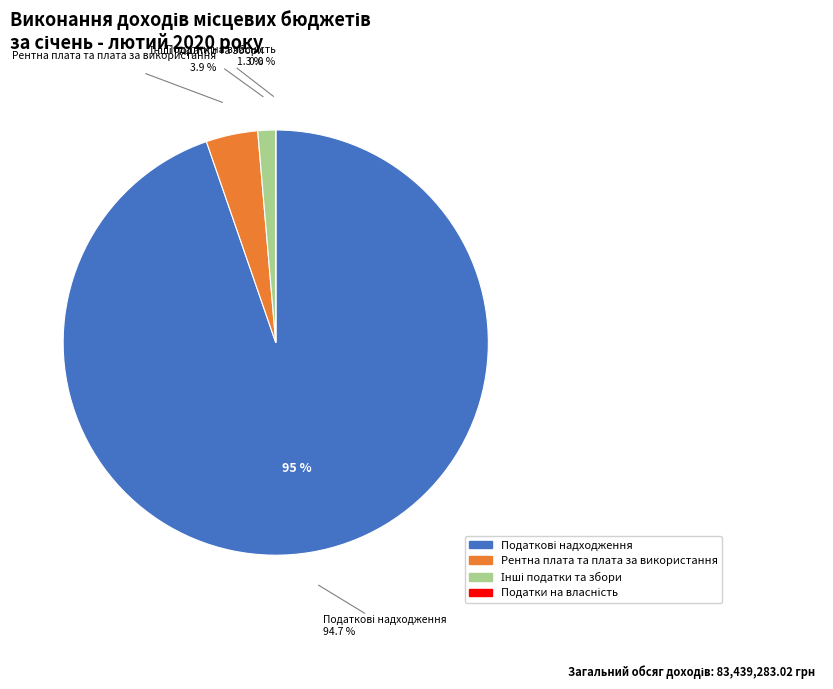

Which slice is the largest?

Податкові надходження